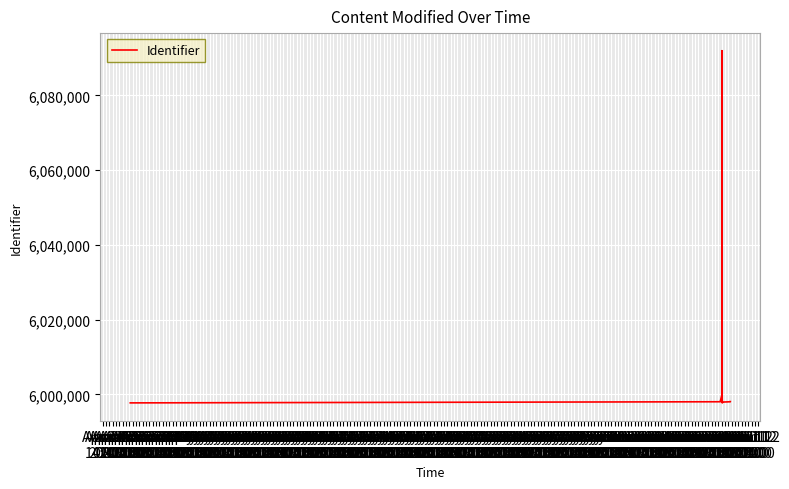

How many lines are shown in the chart?

1